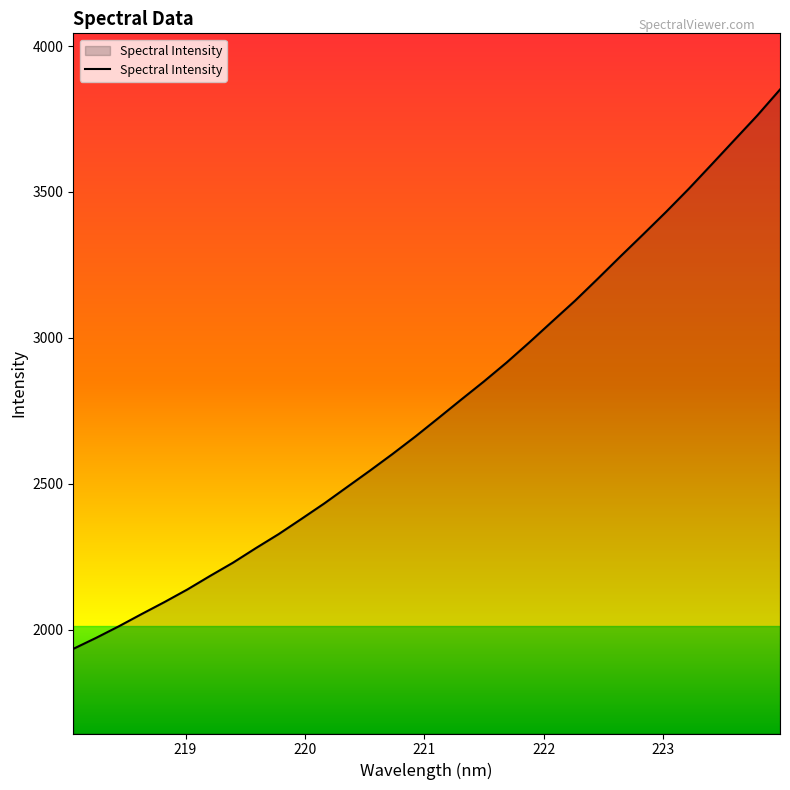

Reading left to right, list all the values displayed in this chart.

1934.0	1971.7	2011.5	2053.5	2094.6	2137.6	2184.2	2229.4	2279.2	2327.3	2379.5	2432.4	2488.6	2544.7	2602.3	2662.1	2724.7	2788.0	2850.4	2915.5	2984.8	3056.2	3127.1	3202.7	3279.7	3355.3	3432.0	3511.4	3594.5	3678.3	3761.9	3851.1